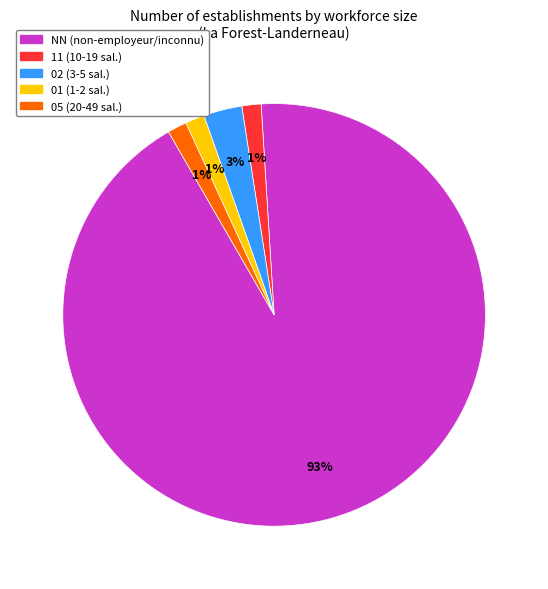

Is there a majority slice in this chart?

Yes